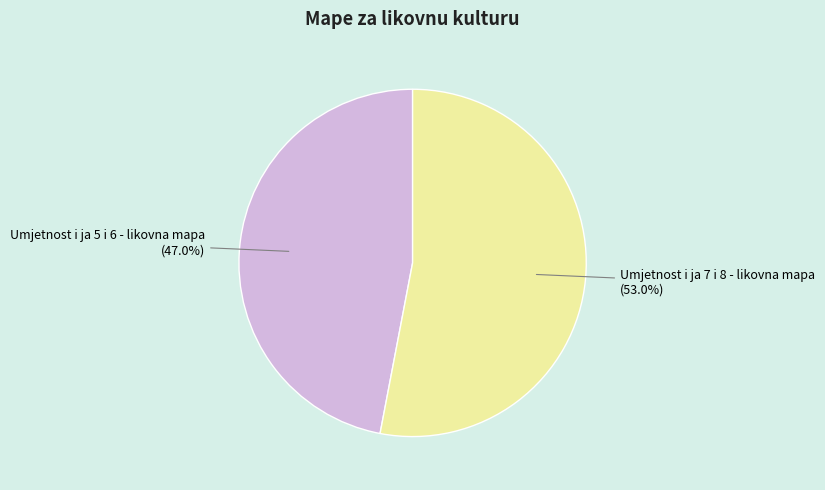

Rank the categories by value from highest to lowest.

Umjetnost i ja 7 i 8 - likovna mapa, Umjetnost i ja 5 i 6 - likovna mapa